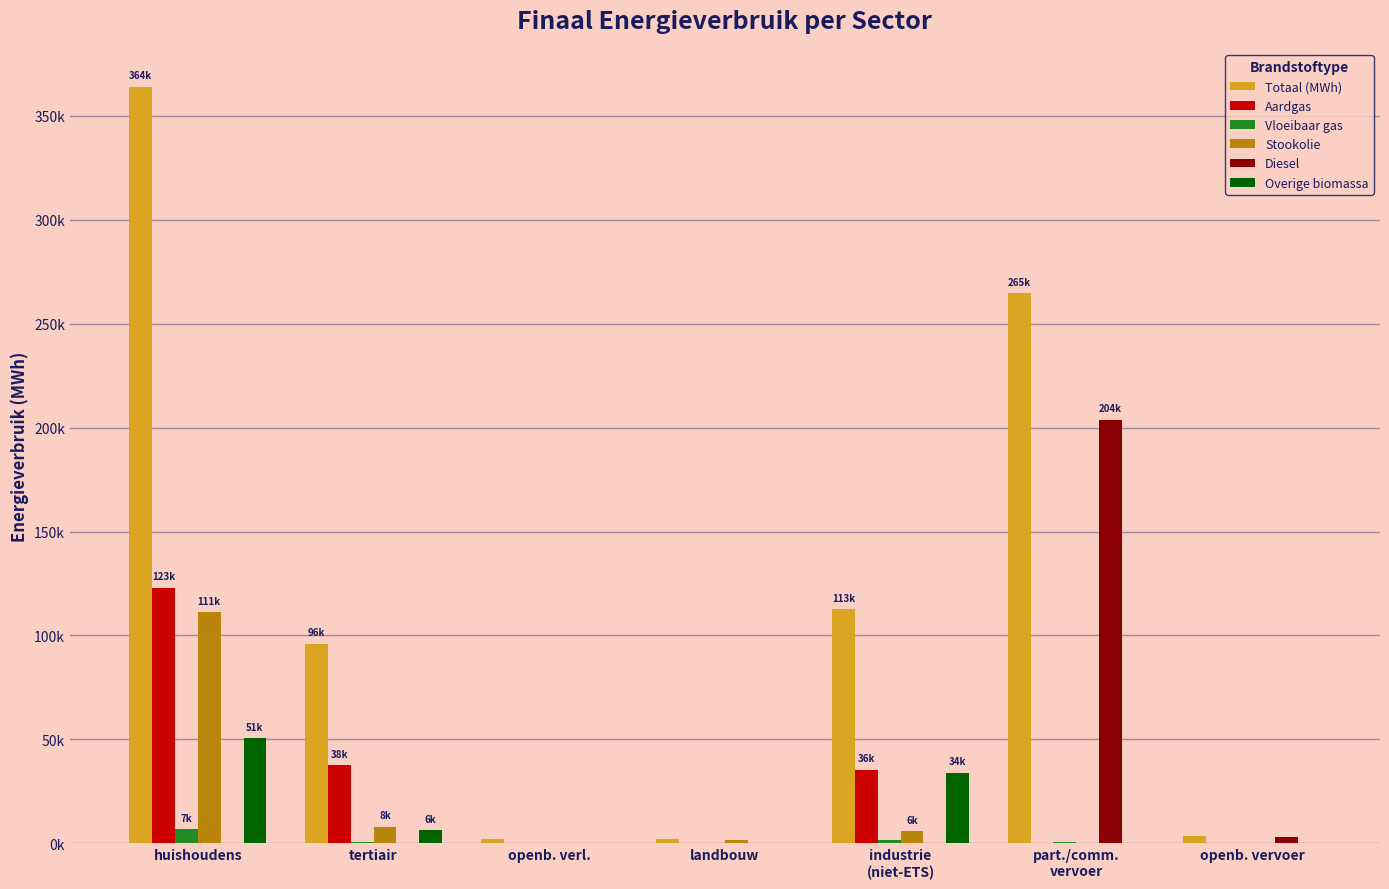

At which label does Vloeibaar gas reach its minimum?

openb. verl.